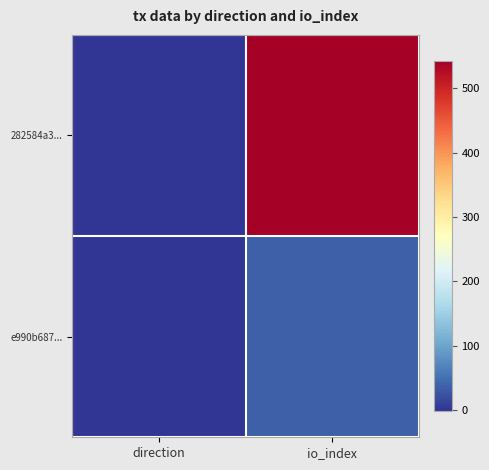

Reading left to right, what are all the values shown in this chart?

282584a3...: direction=-1	io_index=542
e990b687...: direction=1	io_index=37